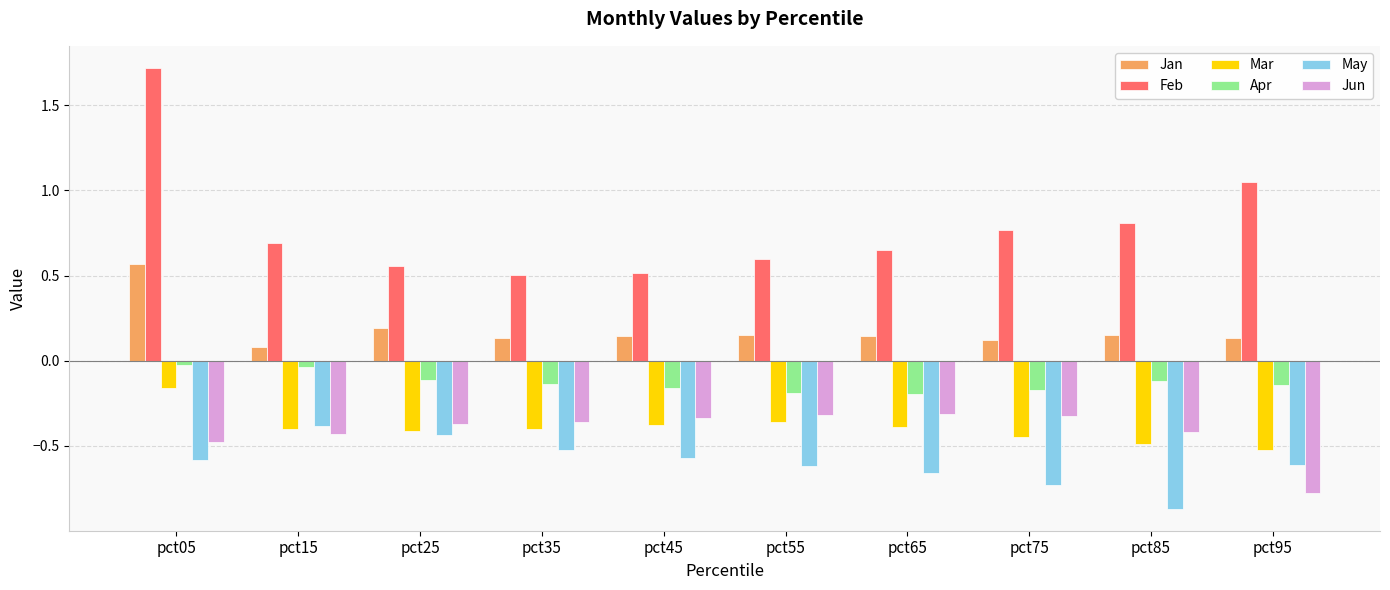

Which series has the largest total across all categories?

Feb